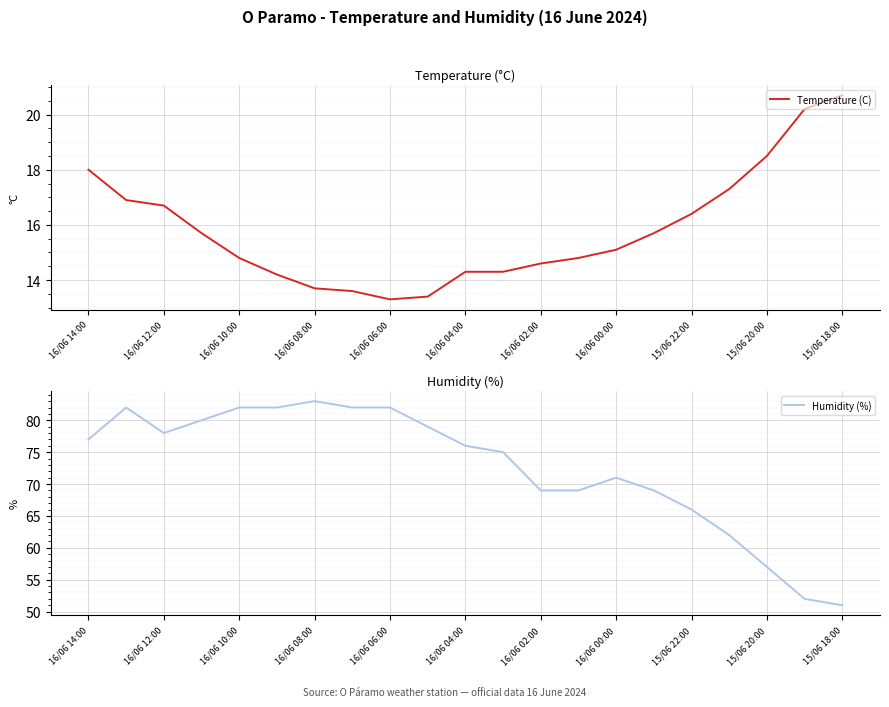

What is the difference between the highest and lowest values at 13?

54.2